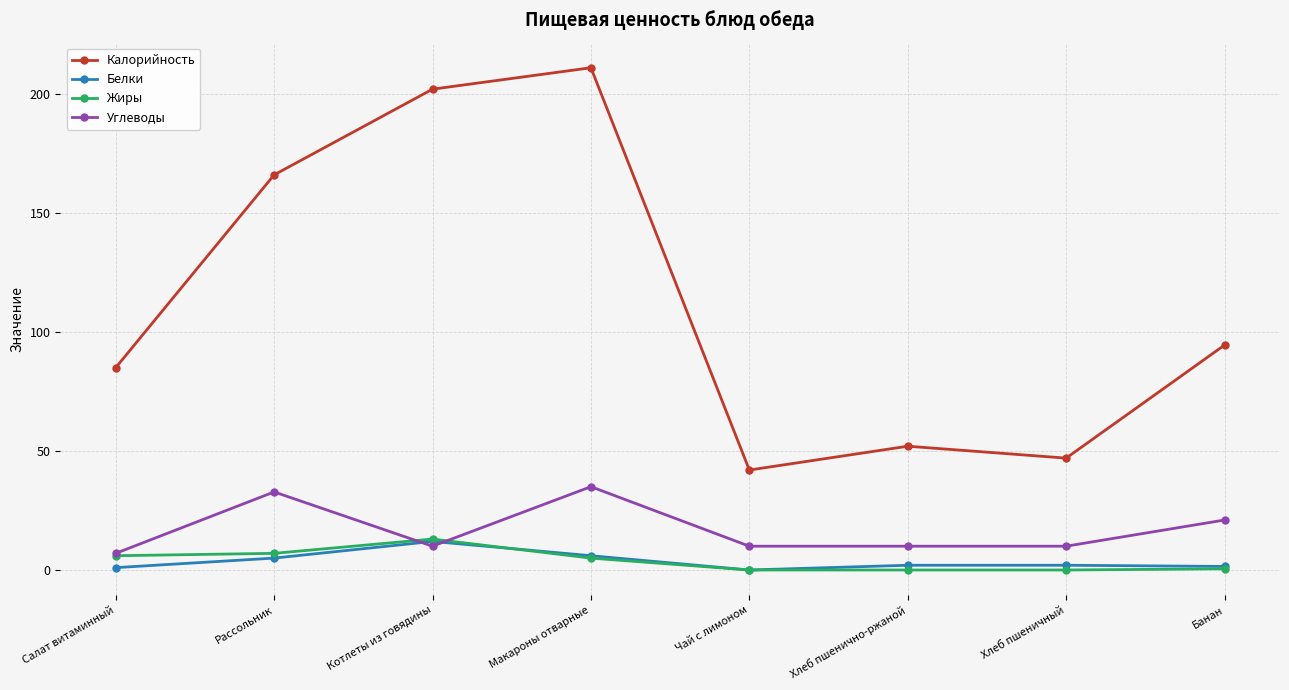

At which category is the sum across all series the highest?

Макароны отварные